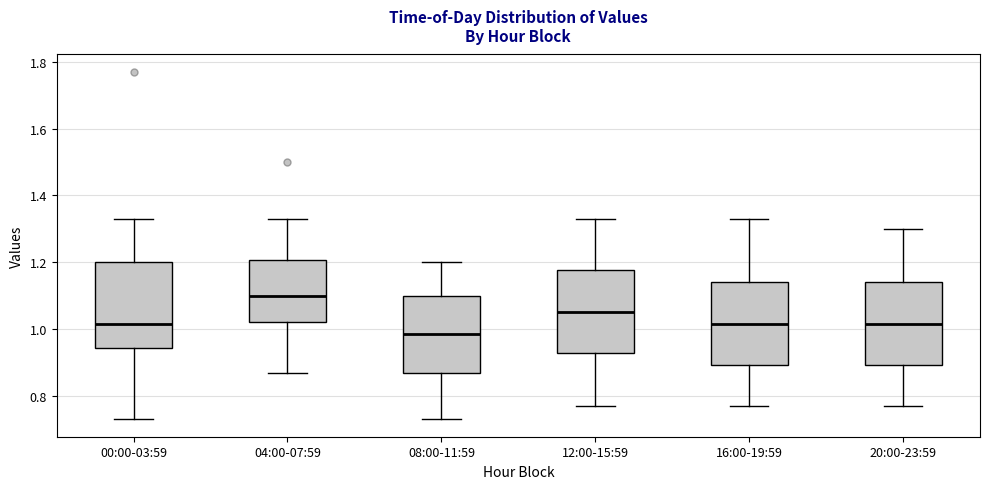

Reading left to right, transcribe this box plot: for each box, give where its median line is, the range the box spans, and where its two whiskers end, as read against the y-axis. The values are not printed on the chart, so give them approximately, as read against the axis.

00:00-03:59: median 1.02, box 0.94 to 1.20, whiskers 0.74 to 1.34
04:00-07:59: median 1.10, box 1.02 to 1.20, whiskers 0.88 to 1.34
08:00-11:59: median 0.98, box 0.88 to 1.10, whiskers 0.74 to 1.20
12:00-15:59: median 1.06, box 0.94 to 1.18, whiskers 0.78 to 1.34
16:00-19:59: median 1.02, box 0.90 to 1.14, whiskers 0.78 to 1.34
20:00-23:59: median 1.02, box 0.90 to 1.14, whiskers 0.78 to 1.30